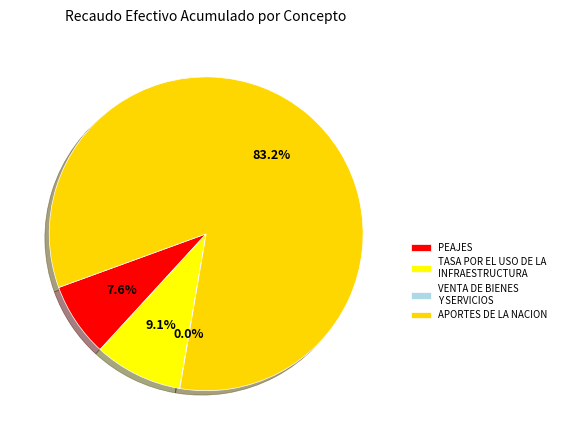

How many segments does this pie chart have?

4